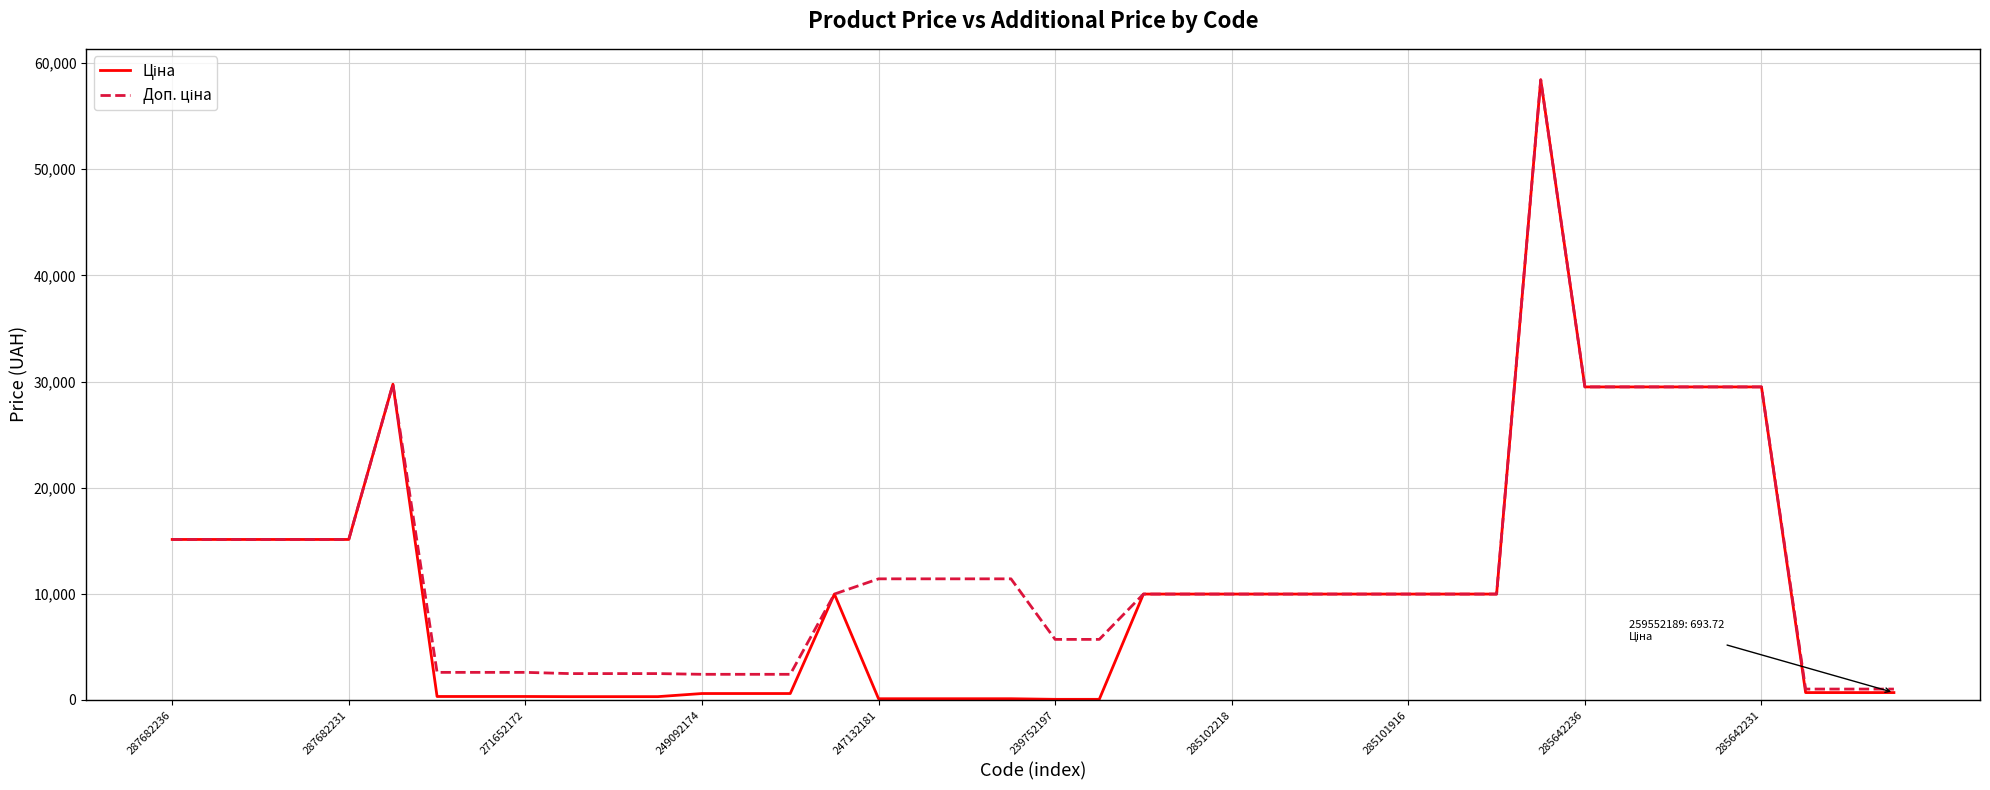

What is the maximum value shown in the chart?

58426.5